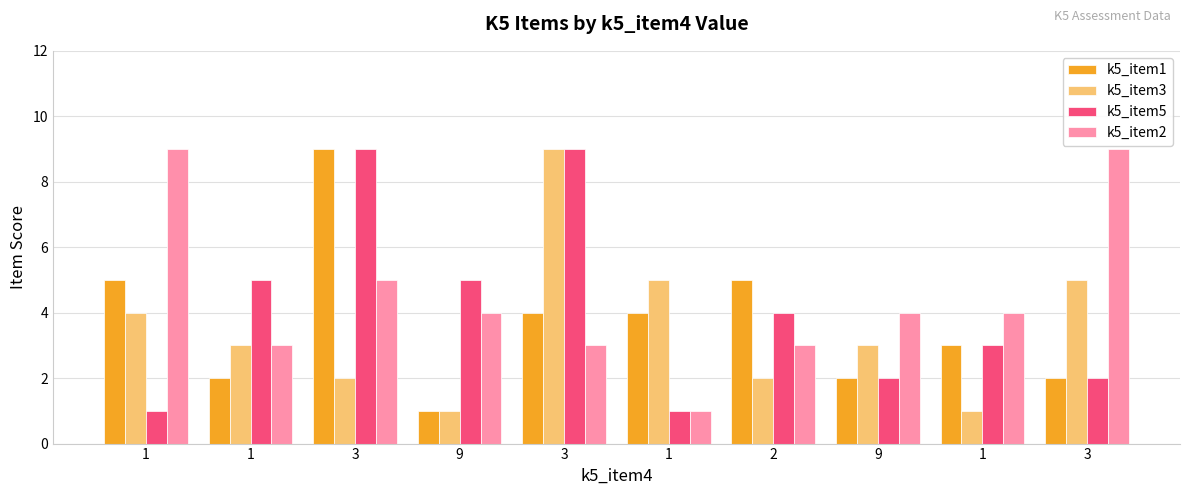

Which series has the widest spread of values?

k5_item1